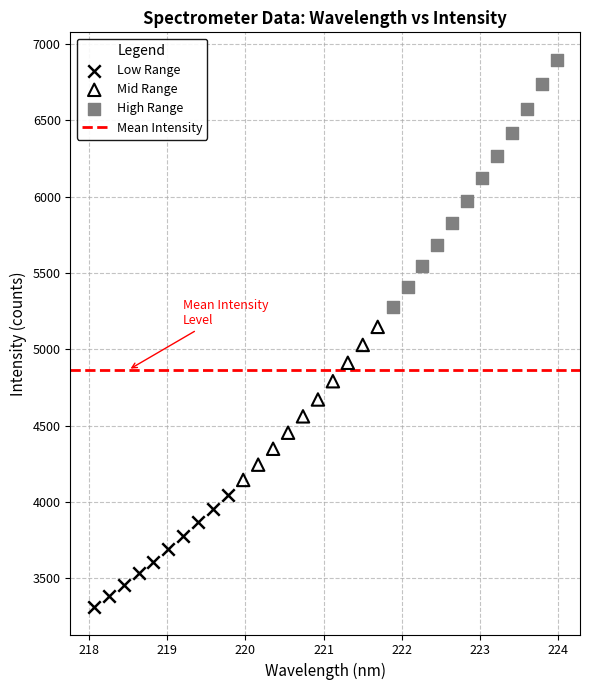

Which series has the largest Y range (max minus min)?

High Range